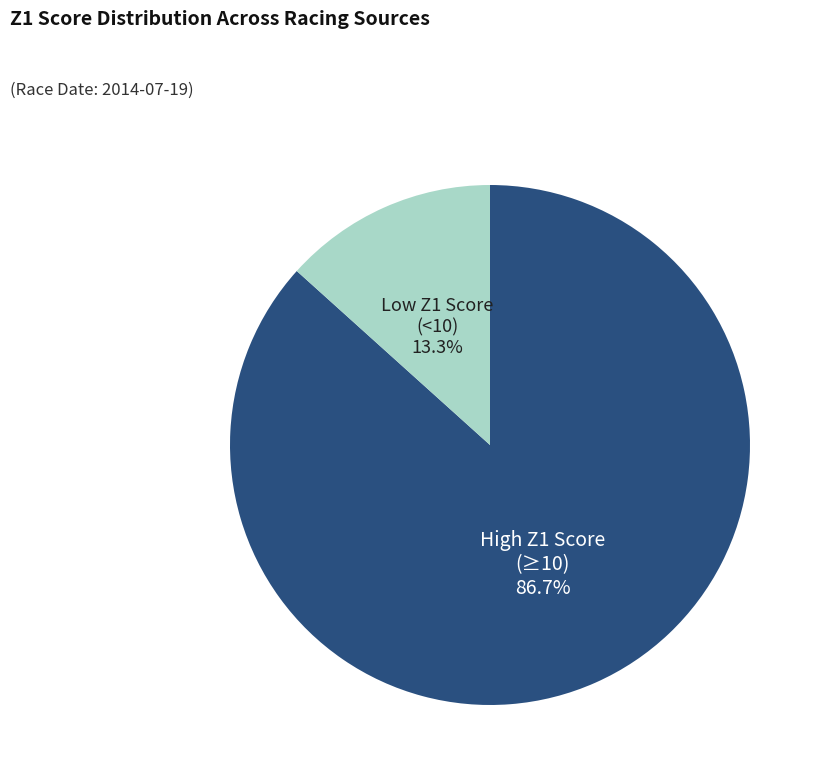

What percentage is NOT represented by Low Z1 Score (<10)?

86.7%